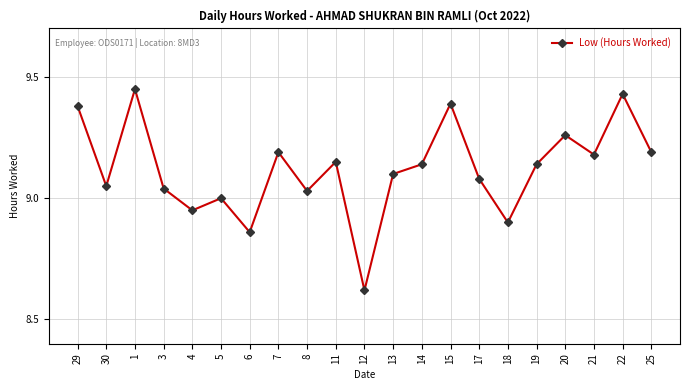

What is the ratio of the value at 1 to the value at 3?

1.0